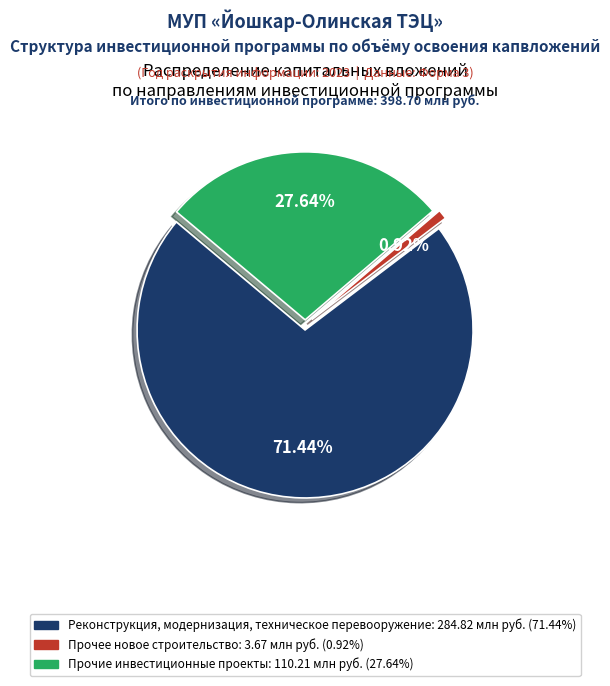

What percentage is NOT represented by Технологическое присоединение?

100.0%